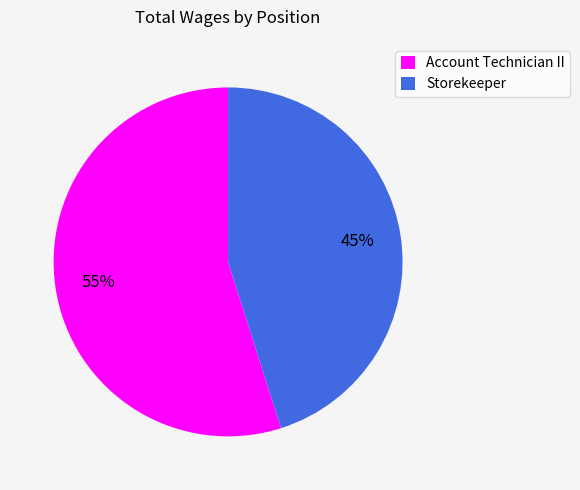

Is it true that Storekeeper is 56% of the pie?

False